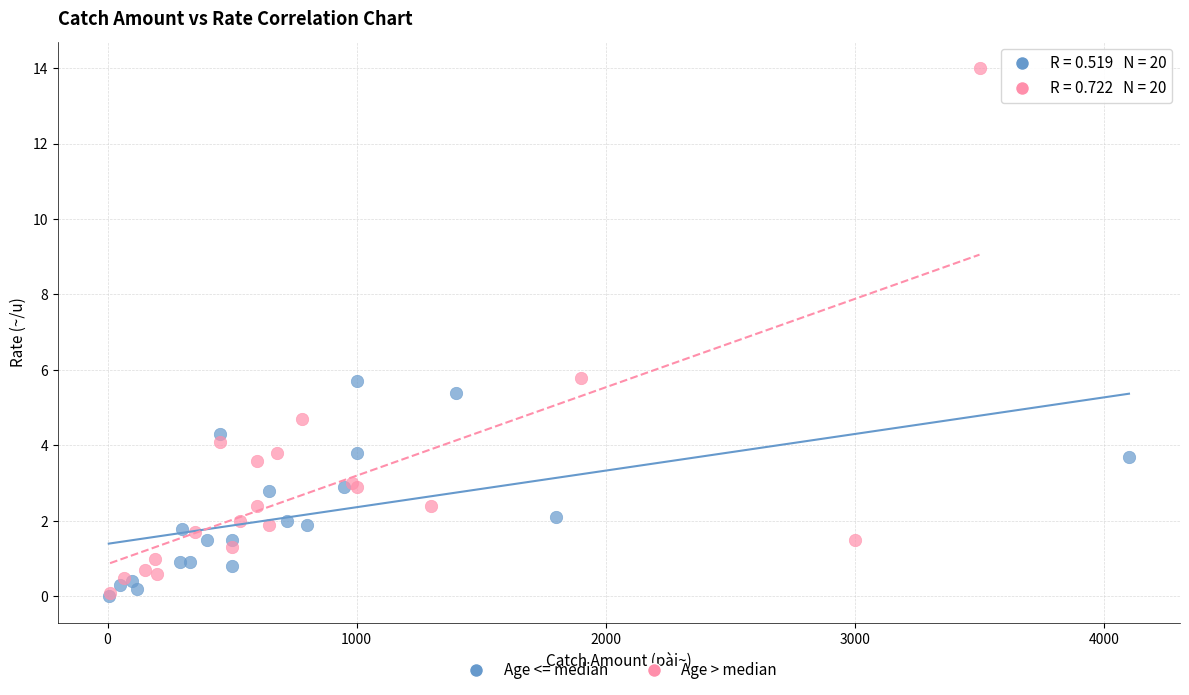

Which series reaches the maximum Y coordinate?

Age > median